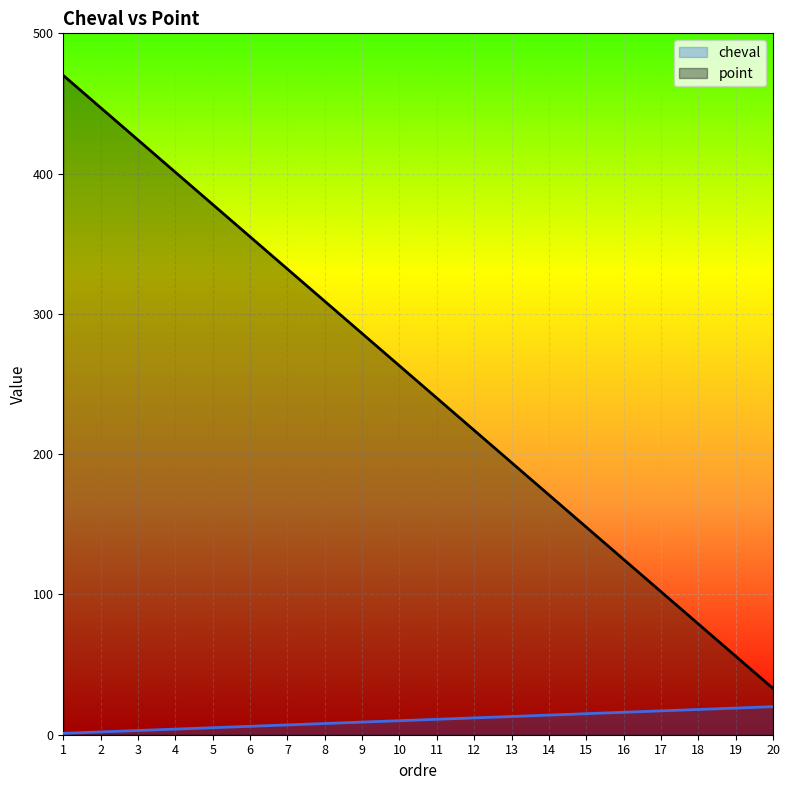

Which series has the largest range (max minus min)?

point